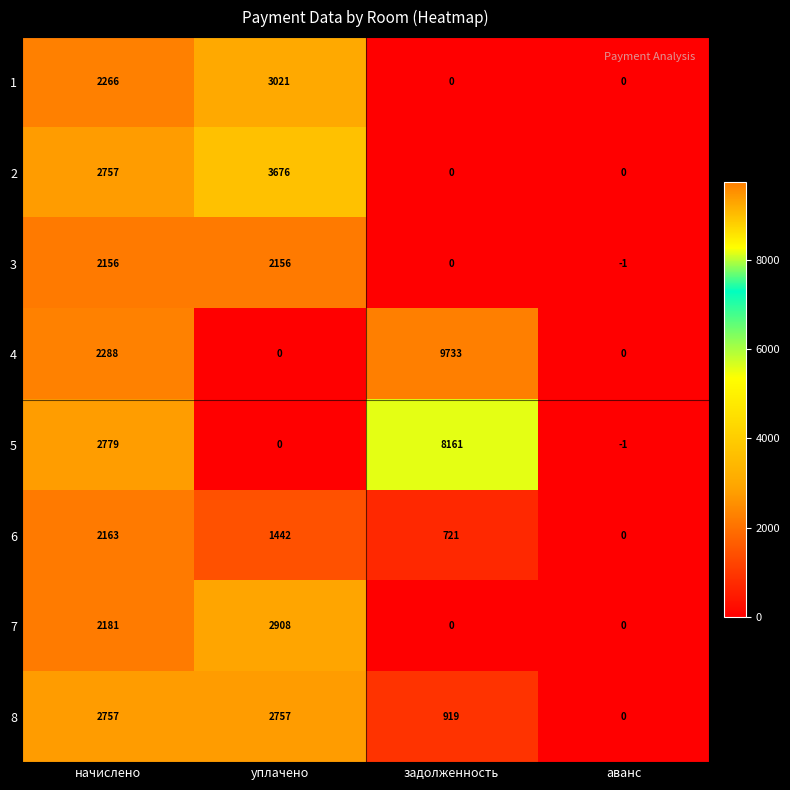

Rank the categories by 5 value from highest to lowest.

задолженность, начислено, уплачено, аванс